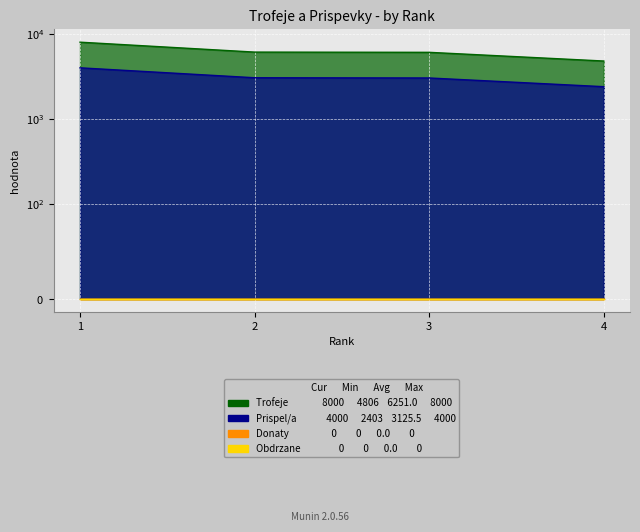

Between 2 and 4, which series saw the biggest shift?

Trofeje